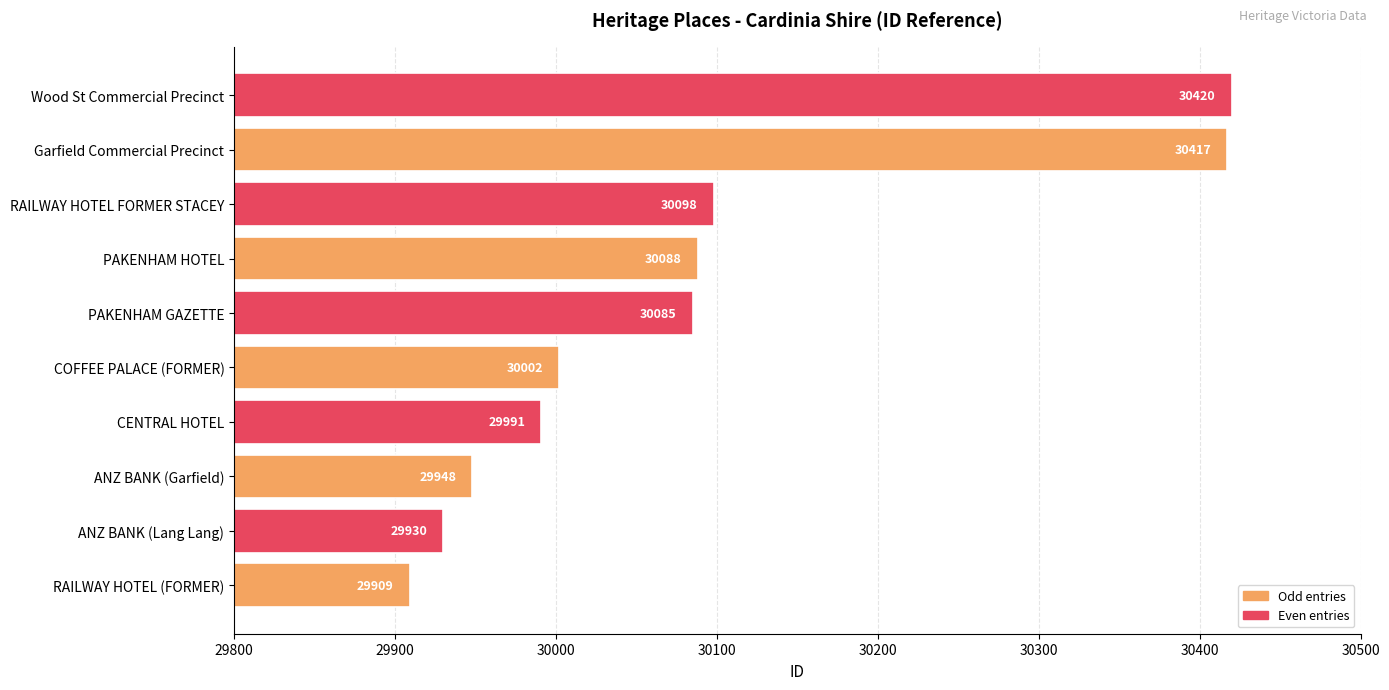

Reading bottom to top, list all the values displayed in this chart.

RAILWAY HOTEL (FORMER)=29909	ANZ BANK (Lang Lang)=29930	ANZ BANK (Garfield)=29948	CENTRAL HOTEL=29991	COFFEE PALACE (FORMER)=30002	PAKENHAM GAZETTE=30085	PAKENHAM HOTEL=30088	RAILWAY HOTEL FORMER STACEY=30098	Garfield Commercial Precinct=30417	Wood St Commercial Precinct=30420